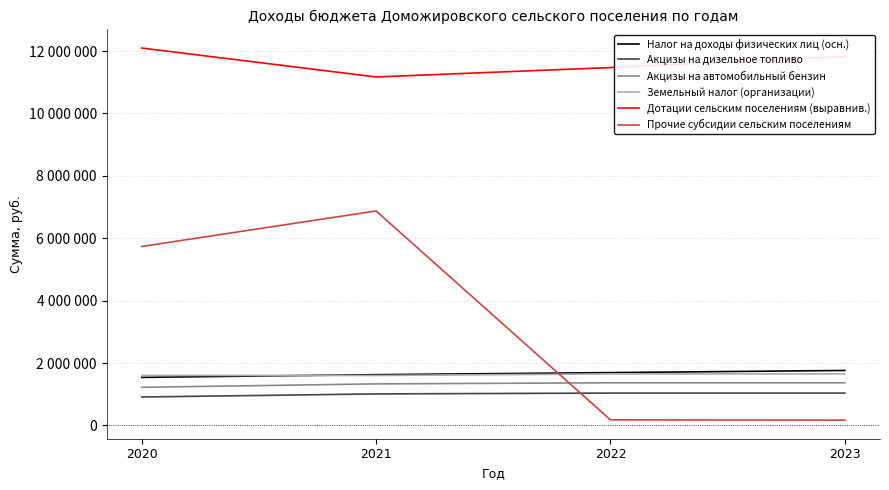

What are all the series names shown in the legend?

Налог на доходы физических лиц (осн.), Акцизы на дизельное топливо, Акцизы на автомобильный бензин, Земельный налог (организации), Дотации сельским поселениям (выравнив.), Прочие субсидии сельским поселениям